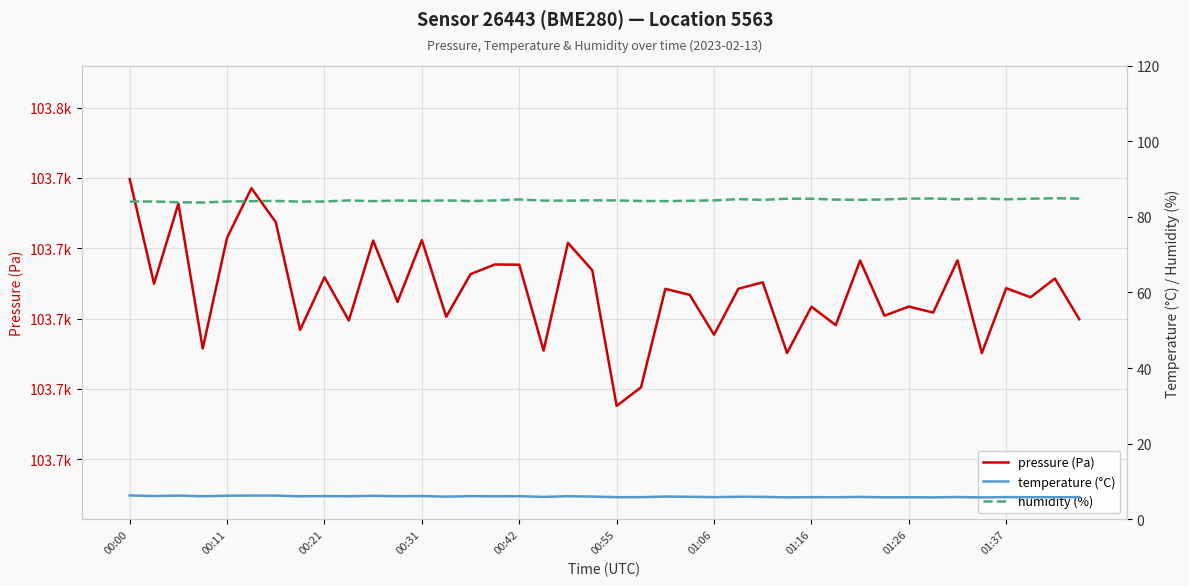

Count the number of categories in the chart.

40